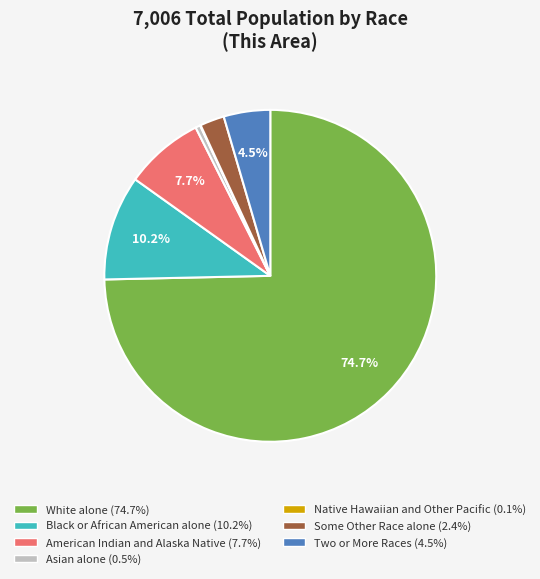

Does White alone account for over 50% of the chart?

Yes